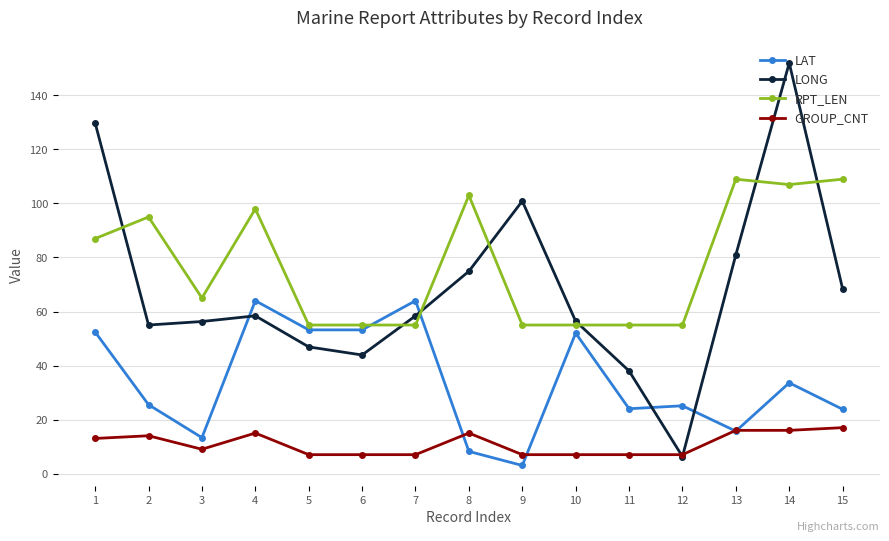

Where is the first local maximum for RPT_LEN?

2